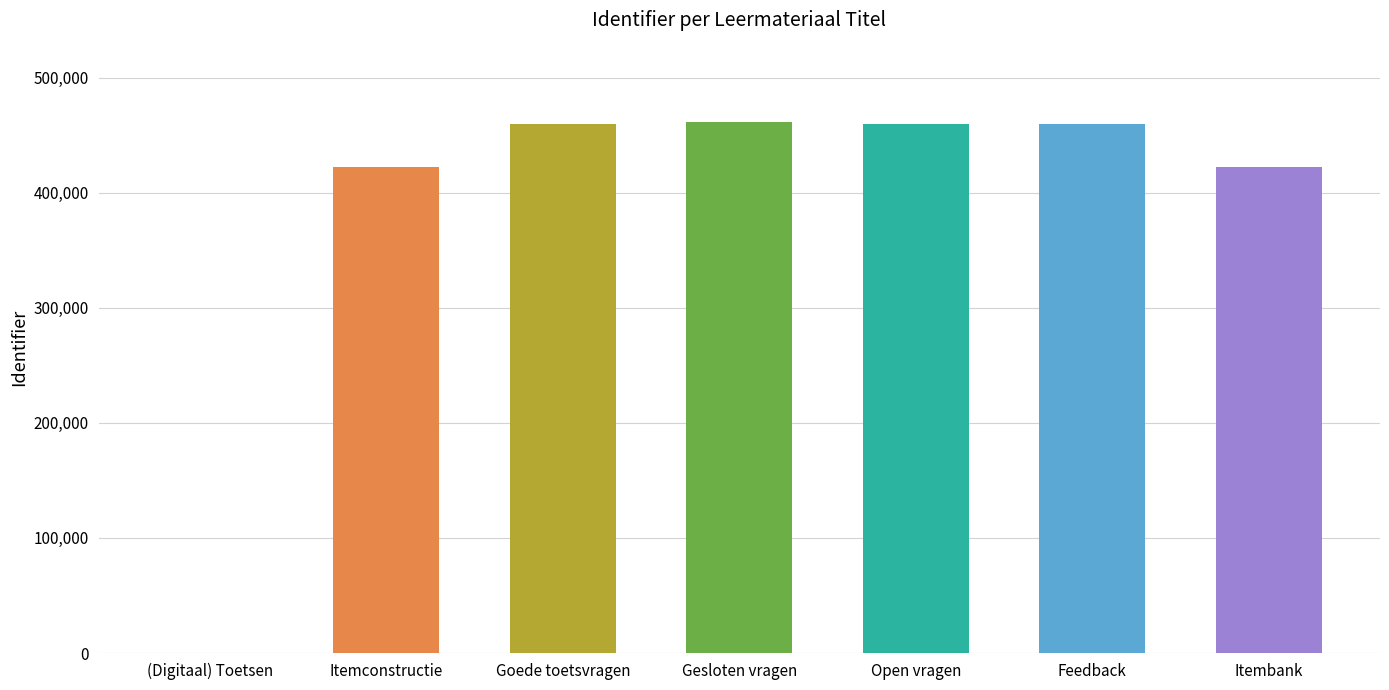

What is the greatest value displayed?

461132